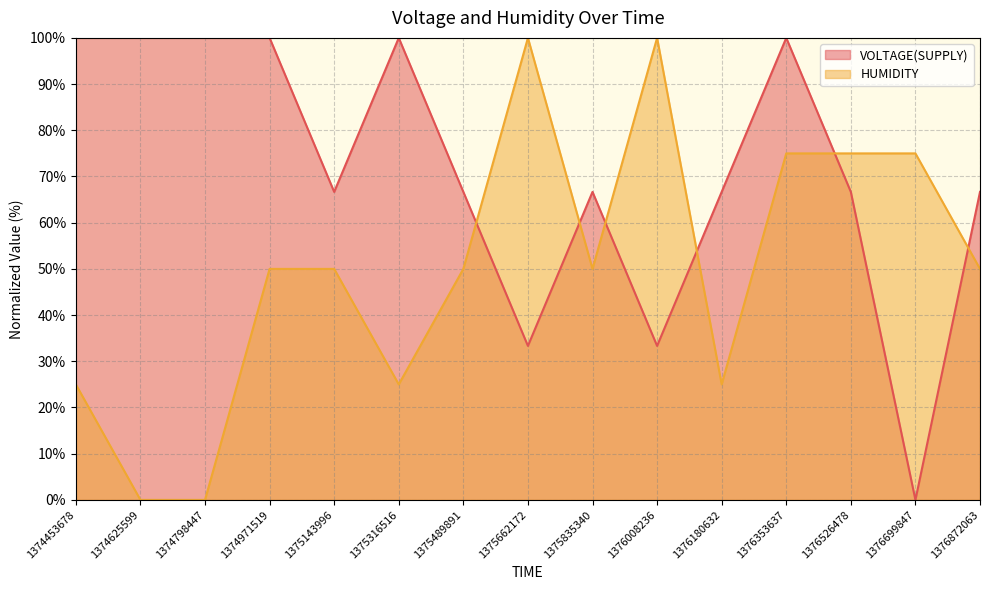

Which category has the lowest value across all series?

1376699847